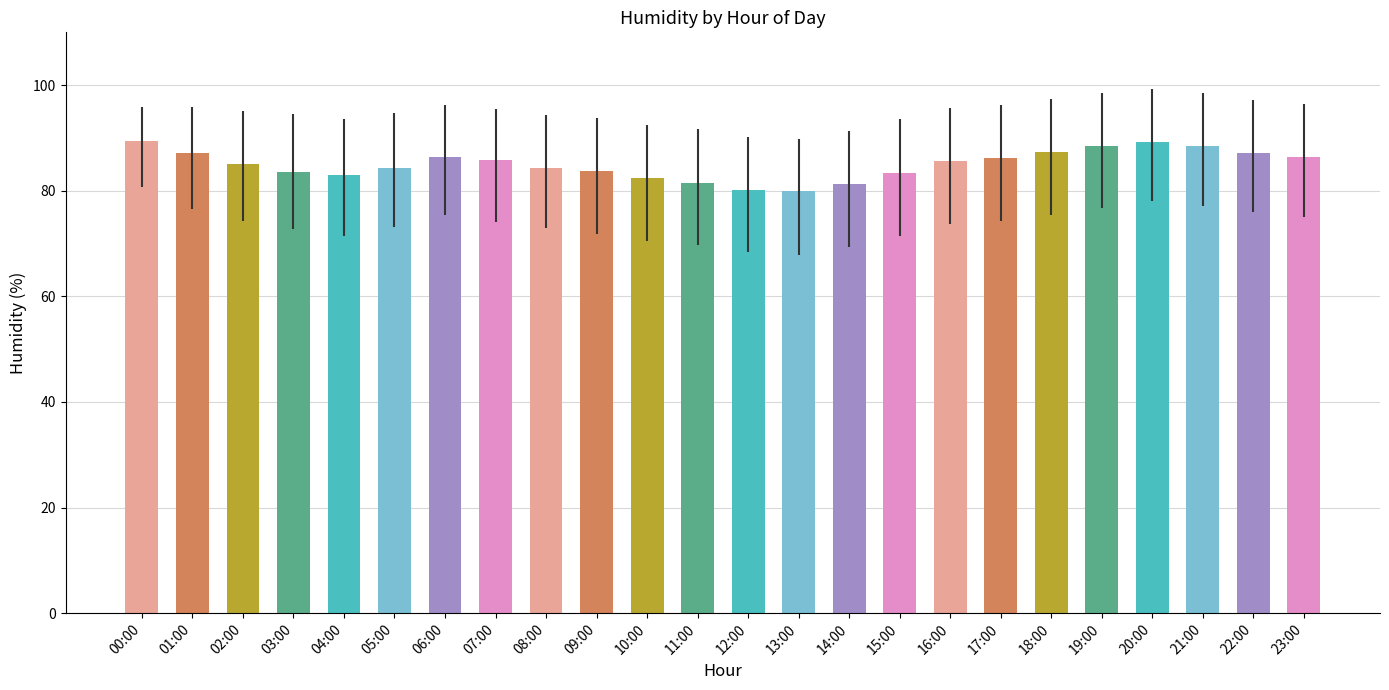

The value at 10:00 is 82.3. True or false?

True